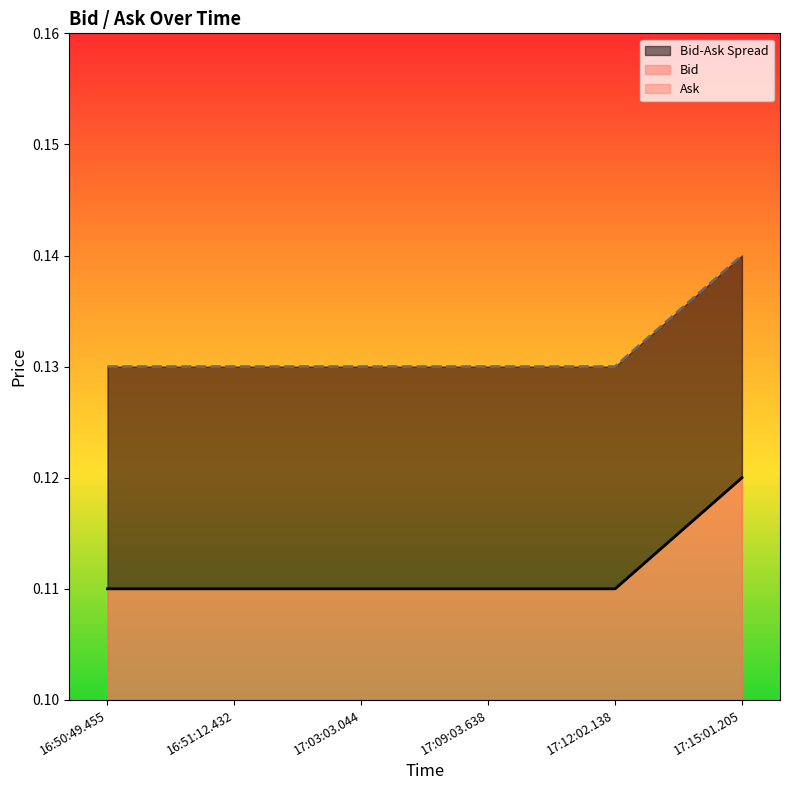

How many data points does each series have?

6